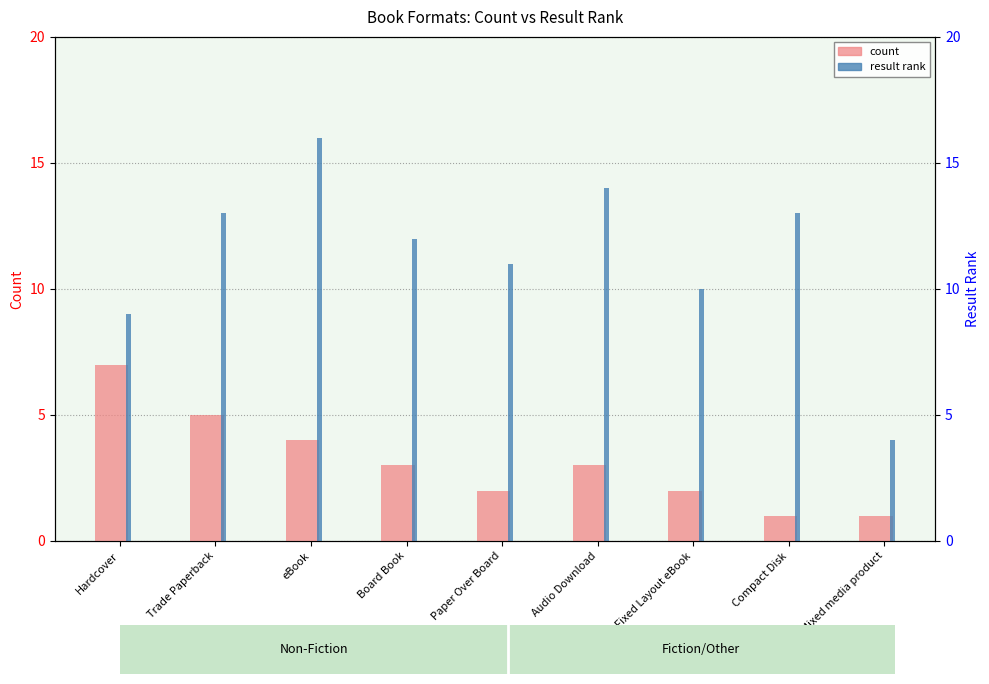

How many groups of bars are there?

9